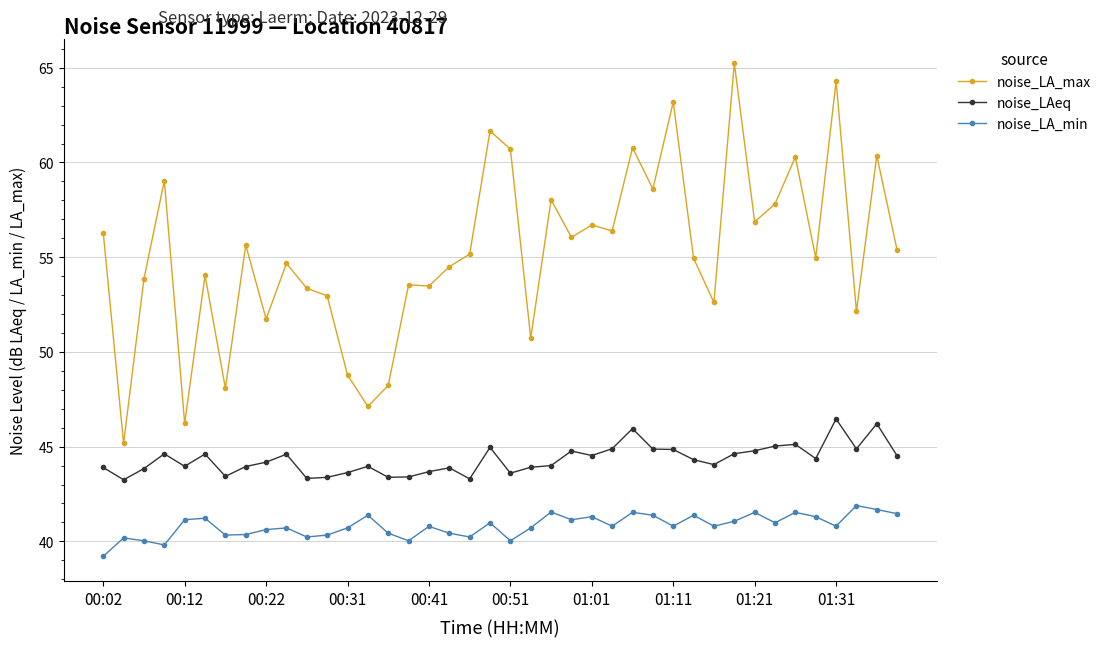

List the series in order of their overall mean, highest first.

noise_LA_max, noise_LAeq, noise_LA_min